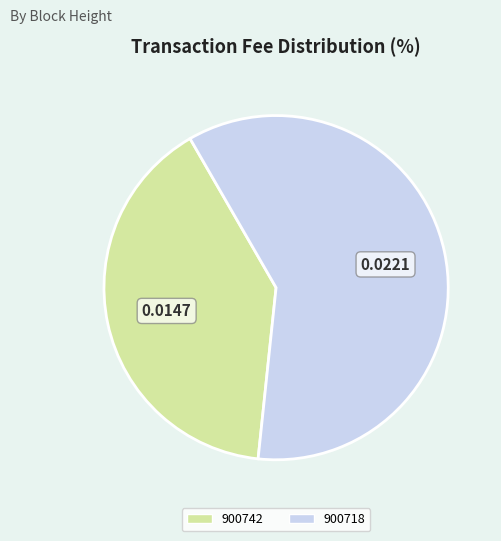

Rank the categories by value from lowest to highest.

900742, 900718